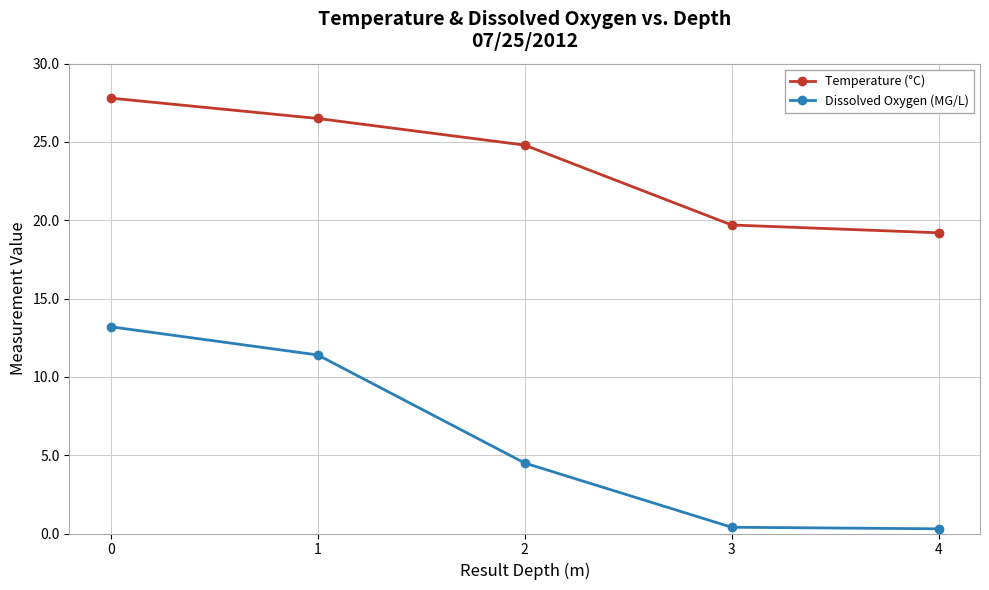

True or false: Temperature (°C) and Dissolved Oxygen (MG/L) cross at least once.

False